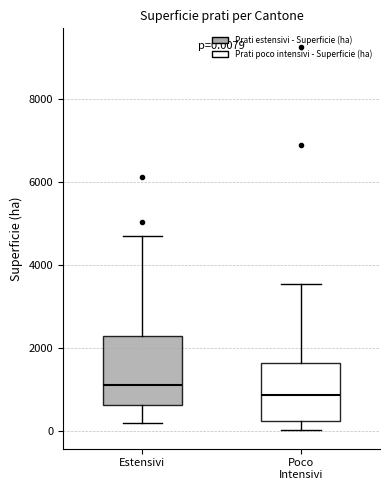

Comparing the boxes themselves (not the whiskers), which one is the tallest?

Estensivi